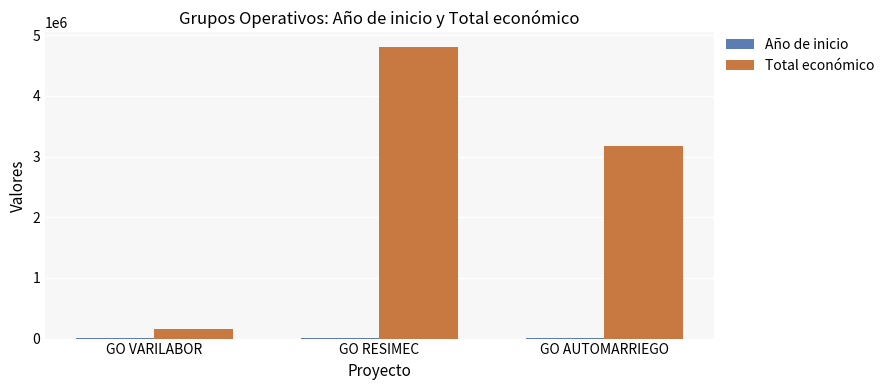

Which series changed the most between GO VARILABOR and GO AUTOMARRIEGO?

Total económico